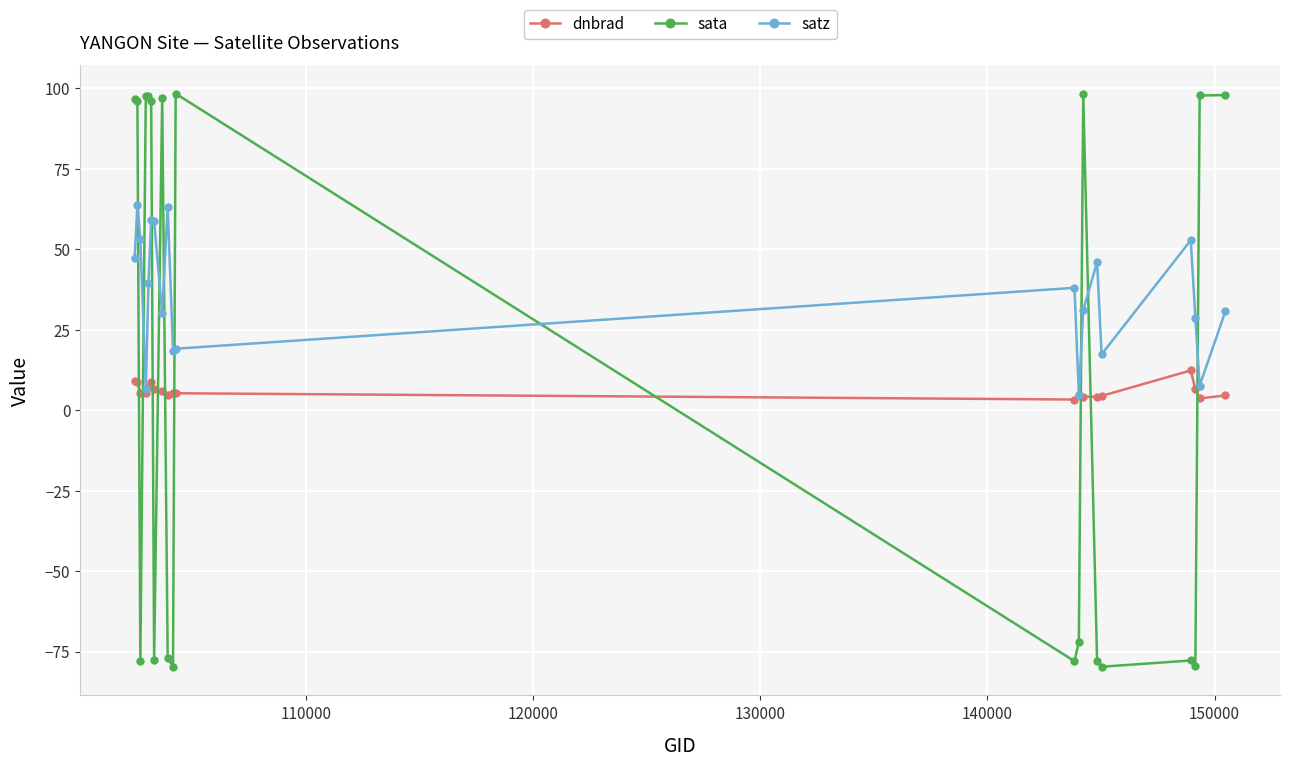

List the series in order of their peak value, highest first.

sata, satz, dnbrad